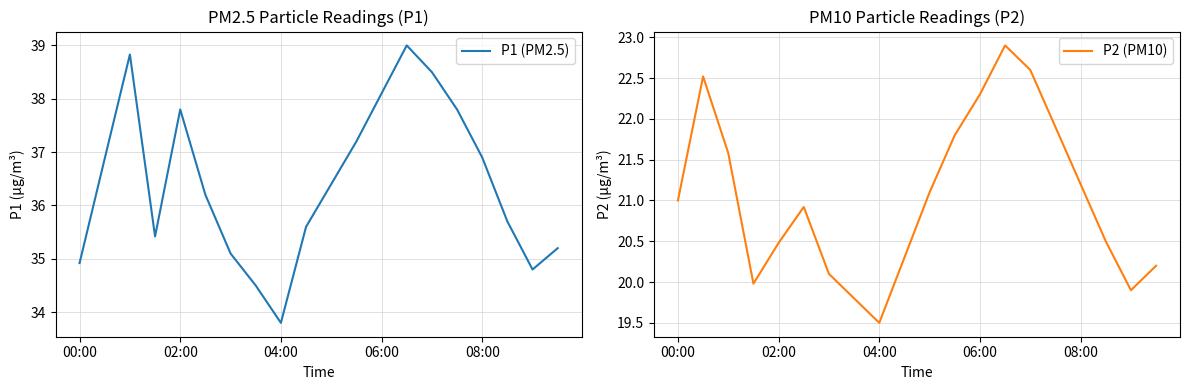

What is the difference between the P2 (PM10) values at 04:00 and 00:00?

1.5